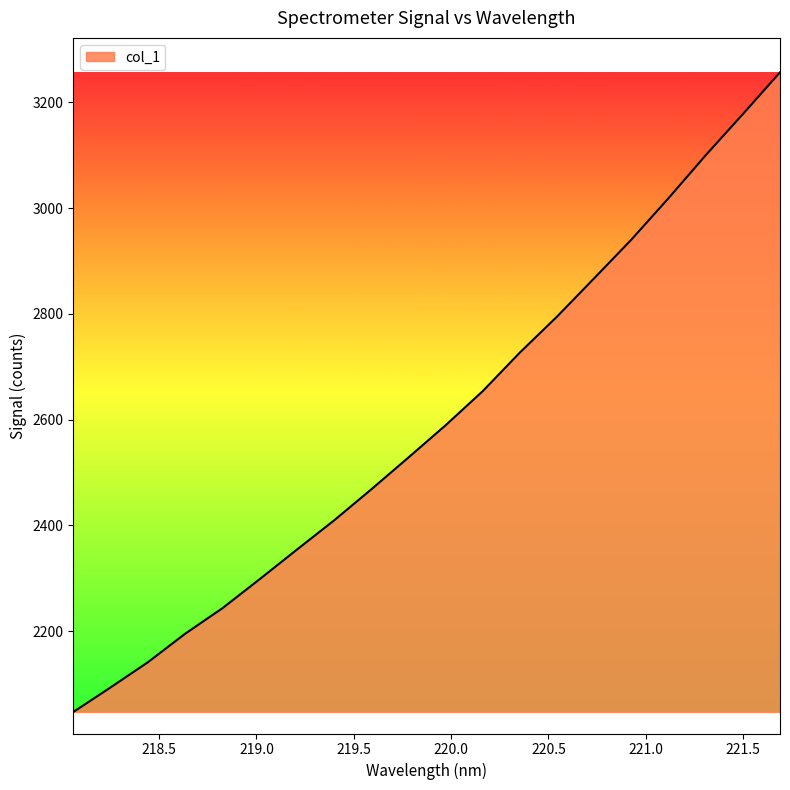

What is the smallest value displayed?

2047.3